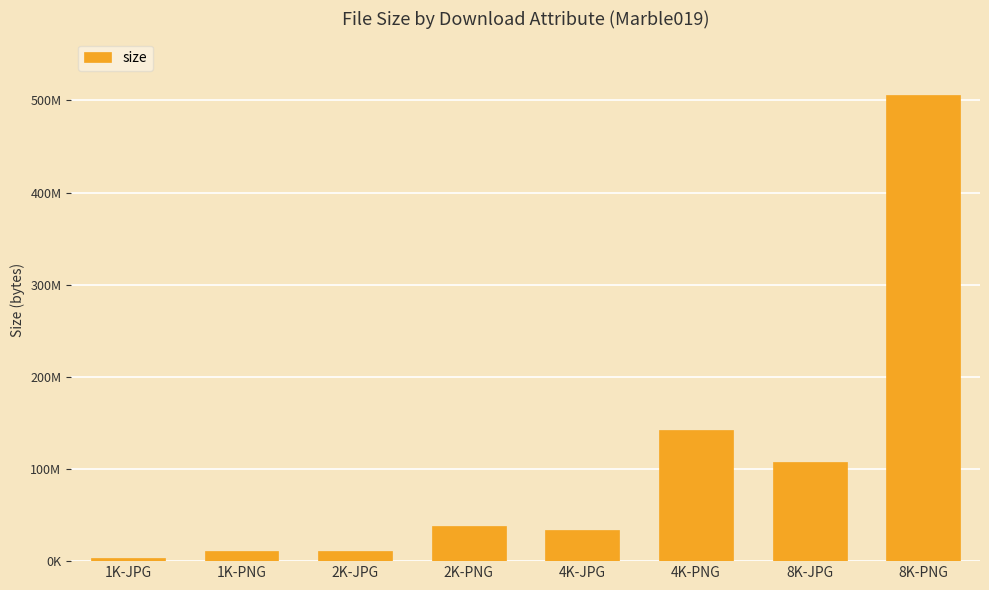

Reading left to right, extract all data points from this chart.

3536309	10574789	10749550	38574976	33877681	142250416	107532207	506297229